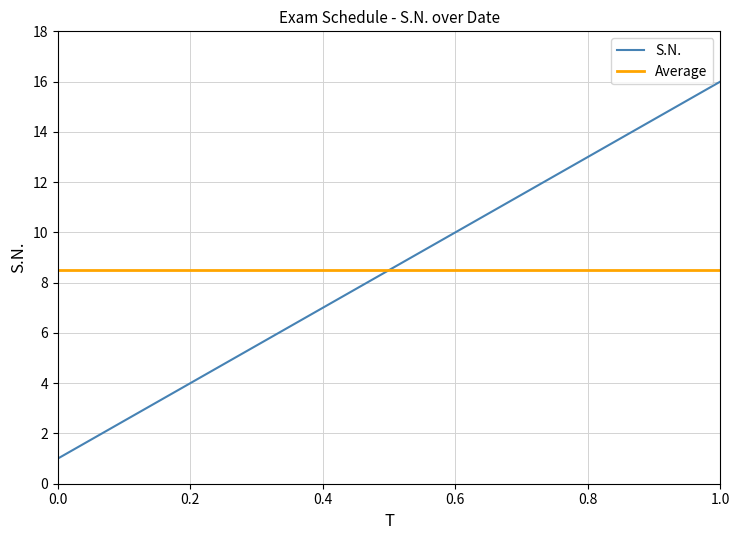

Reading left to right, transcribe all the data shown in this chart.

S.N.: 1.0	2.0	3.0	4.0	5.0	6.0	7.0	8.0	9.0	10.0	11.0	12.0	13.0	14.0	15.0	16.0
Average: 8.5	8.5	8.5	8.5	8.5	8.5	8.5	8.5	8.5	8.5	8.5	8.5	8.5	8.5	8.5	8.5